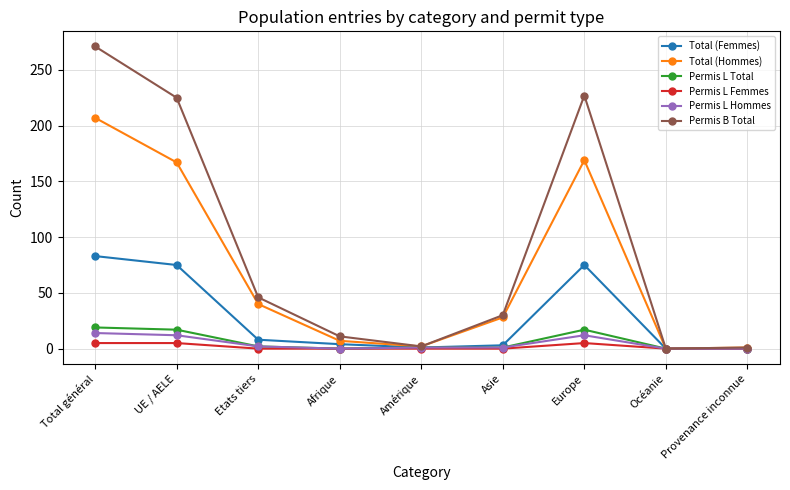

At which category does Permis B Total reach its first local valley?

Amérique